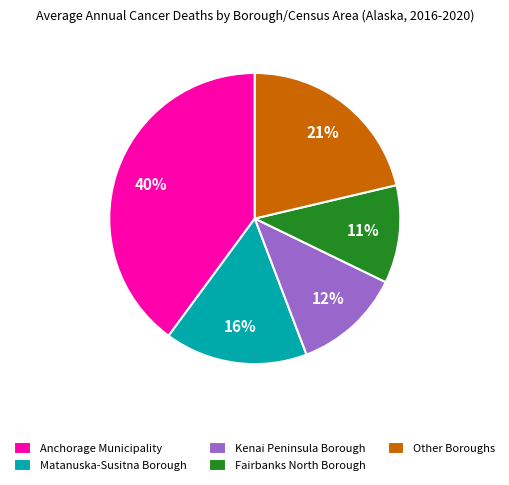

Rank the categories by value from lowest to highest.

Fairbanks North Borough, Kenai Peninsula Borough, Matanuska-Susitna Borough, Other Boroughs, Anchorage Municipality